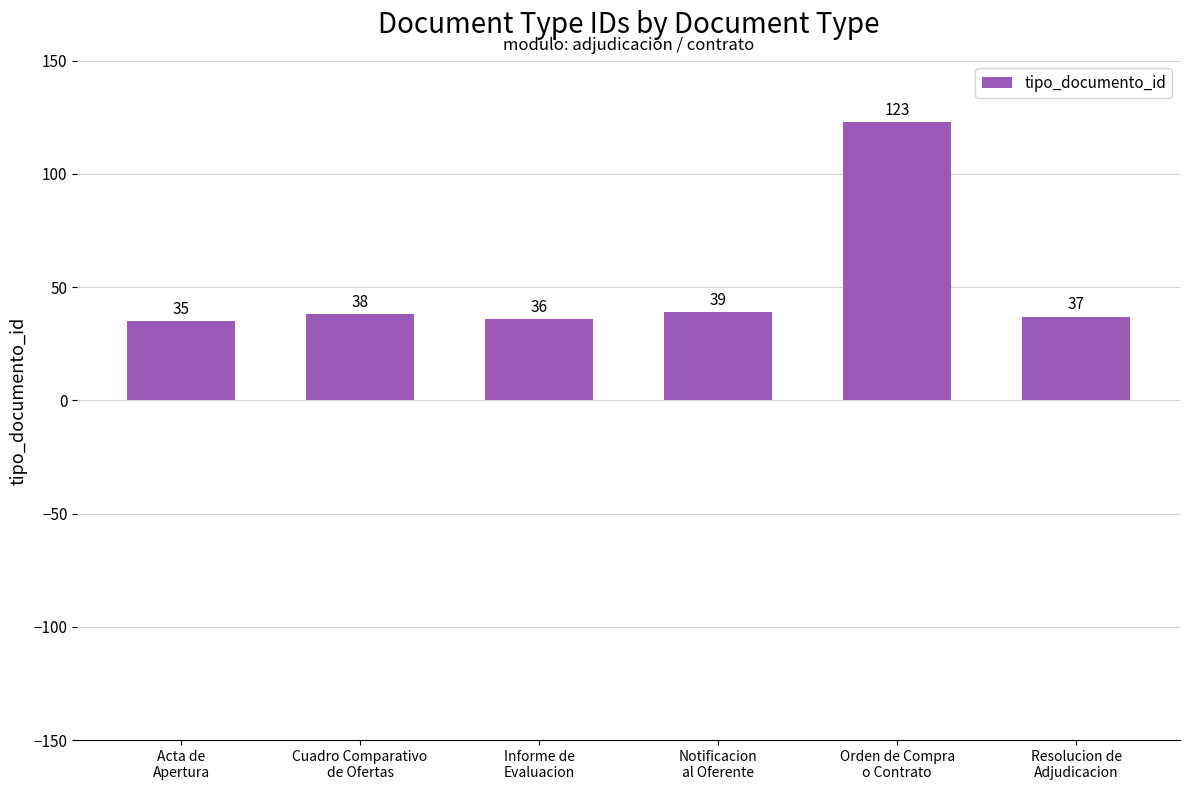

What is the minimum value shown in the chart?

35